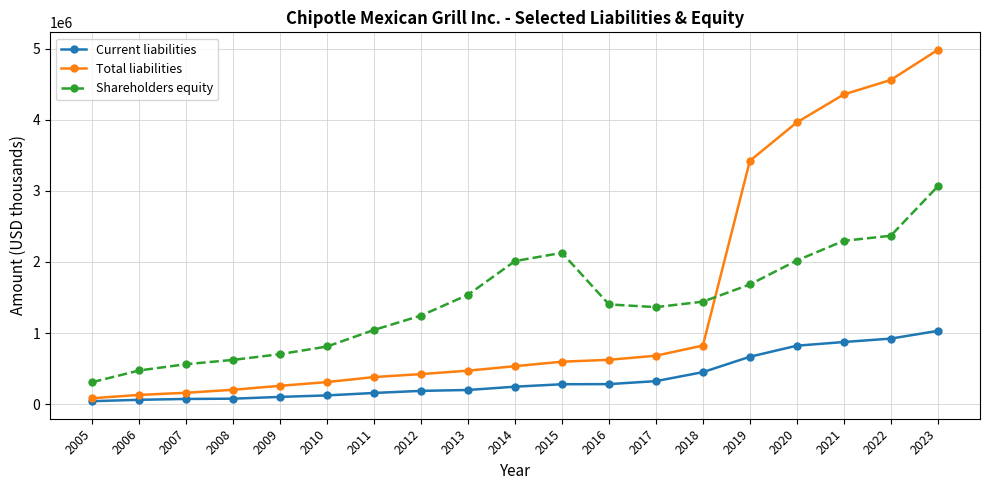

At 2011, list the series in order from largest to smallest.

Shareholders equity, Total liabilities, Current liabilities